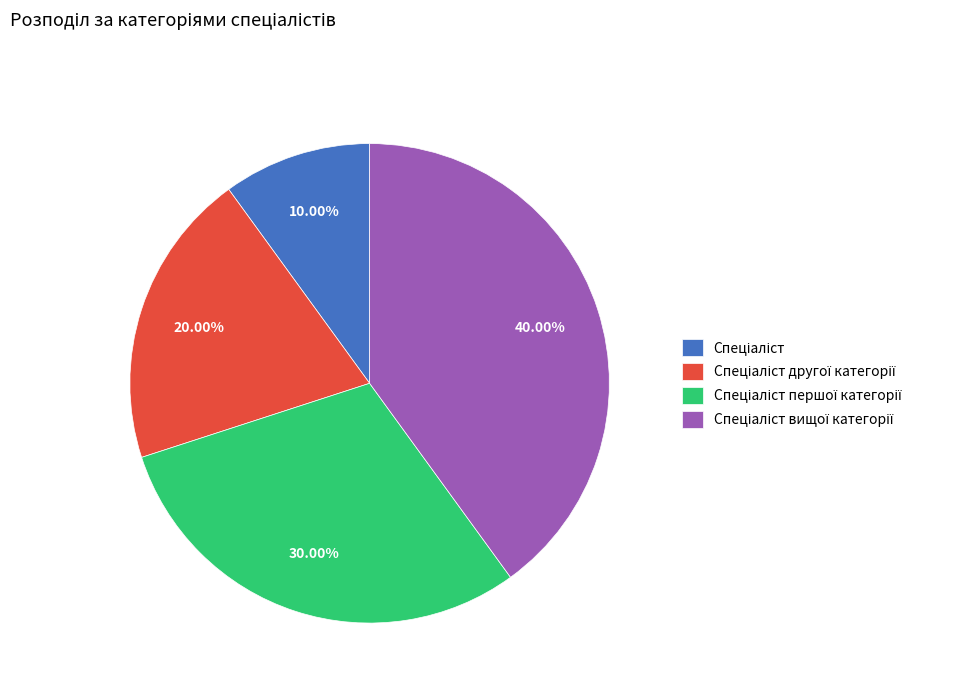

Does any single category account for the majority?

No